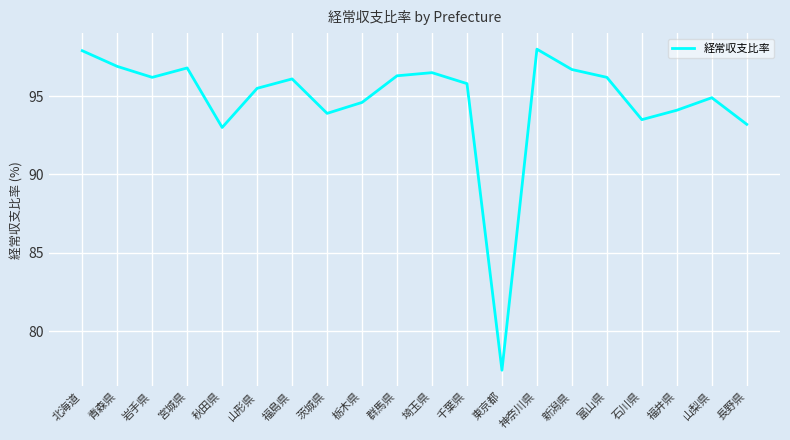

Reading left to right, what are all the values shown in this chart?

北海道=97.9	青森県=96.9	岩手県=96.2	宮城県=96.8	秋田県=93.0	山形県=95.5	福島県=96.1	茨城県=93.9	栃木県=94.6	群馬県=96.3	埼玉県=96.5	千葉県=95.8	東京都=77.5	神奈川県=98.0	新潟県=96.7	富山県=96.2	石川県=93.5	福井県=94.1	山梨県=94.9	長野県=93.2